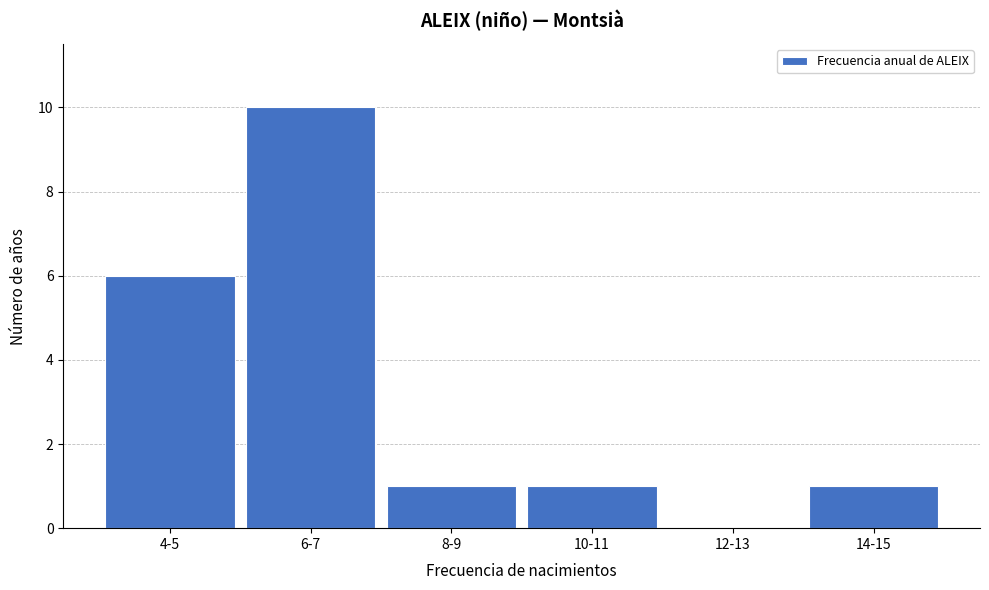

Reading left to right, what are all the values shown in this chart?

4-5=6	6-7=10	8-9=1	10-11=1	12-13=0	14-15=1